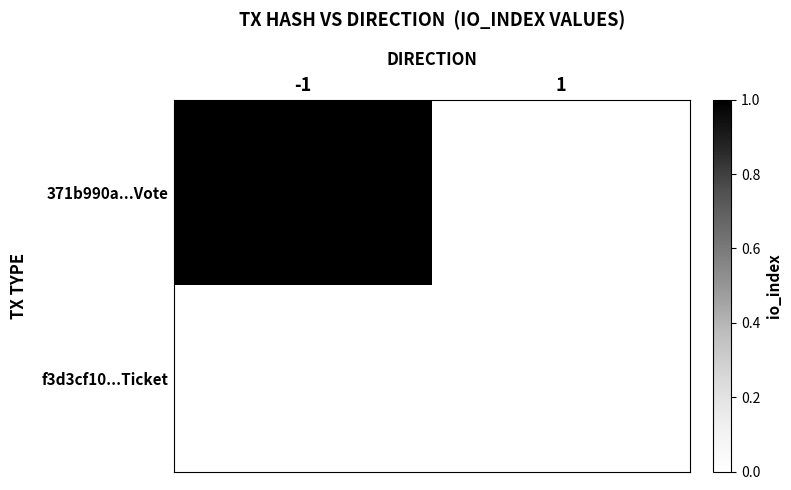

Which series has the largest total across all categories?

371b990a...Vote